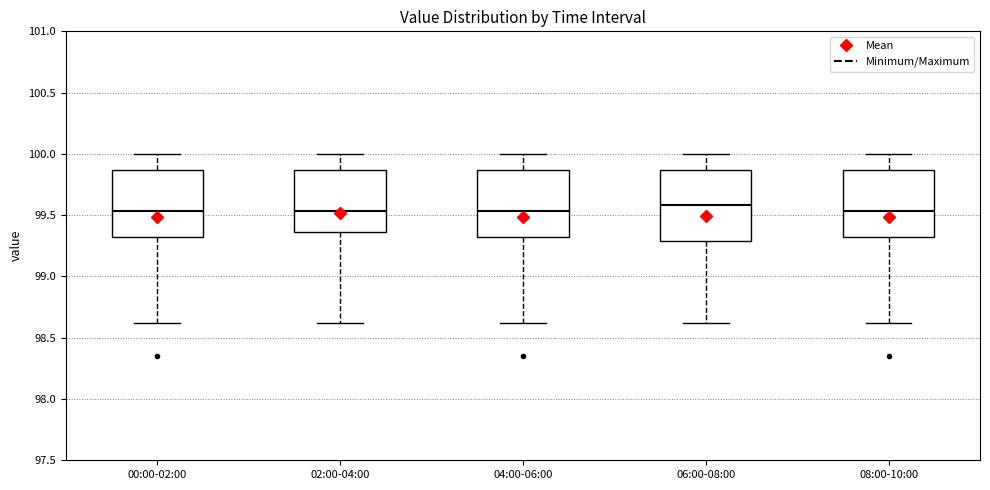

Reading left to right, read every box against the y-axis: the position of its median line, the range the box covers, and the ends of its whiskers. The values are not printed on the chart, so give them approximately, as read against the axis.

00:00-02:00: median 99.55, box 99.35 to 99.85, whiskers 98.60 to 100.00
02:00-04:00: median 99.55, box 99.35 to 99.85, whiskers 98.60 to 100.00
04:00-06:00: median 99.55, box 99.35 to 99.85, whiskers 98.60 to 100.00
06:00-08:00: median 99.60, box 99.30 to 99.85, whiskers 98.60 to 100.00
08:00-10:00: median 99.55, box 99.35 to 99.85, whiskers 98.60 to 100.00